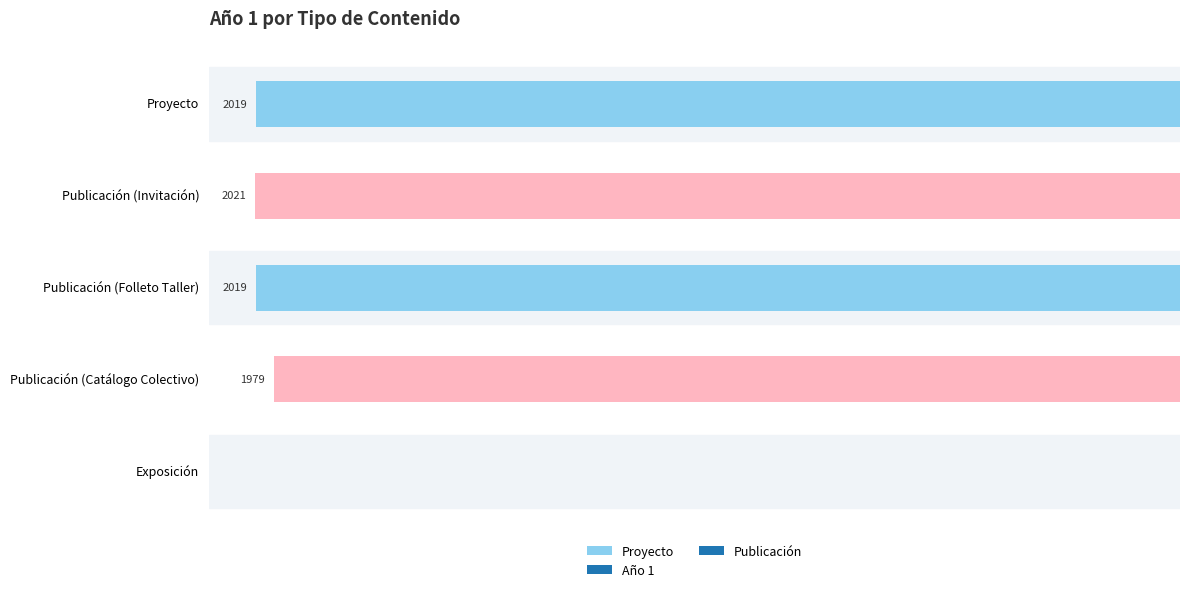

Which has a higher value, Publicación (Invitación) or Publicación (Catálogo Colectivo)?

Publicación (Invitación)